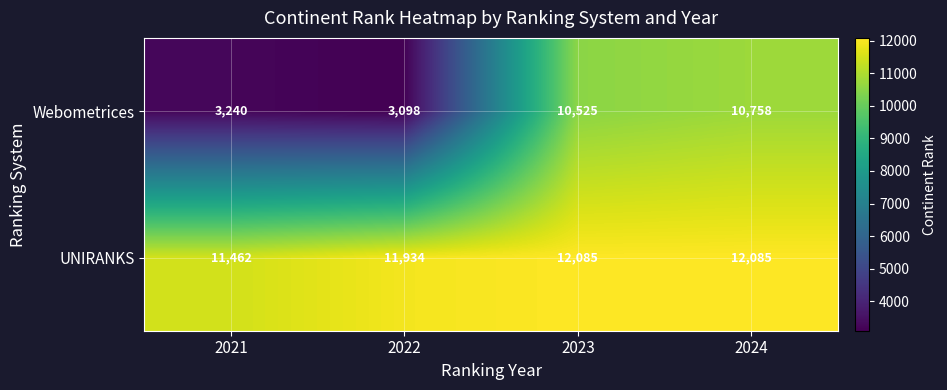

Count the UNIRANKS values in the range 11934 to 12085.

3